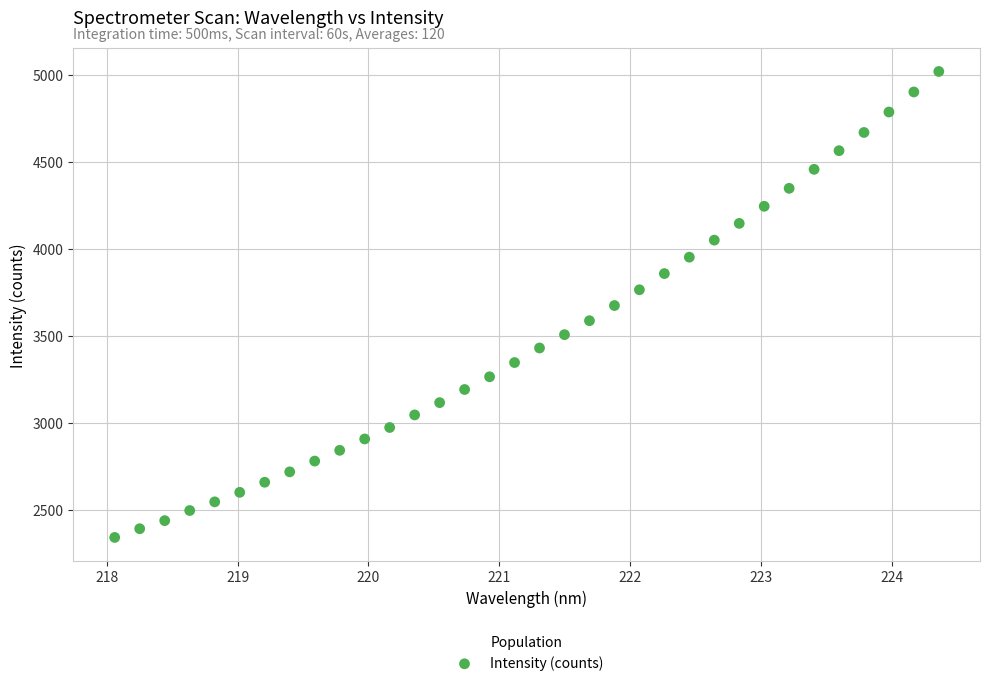

What is the range of Y values (max minus min)?

2676.5